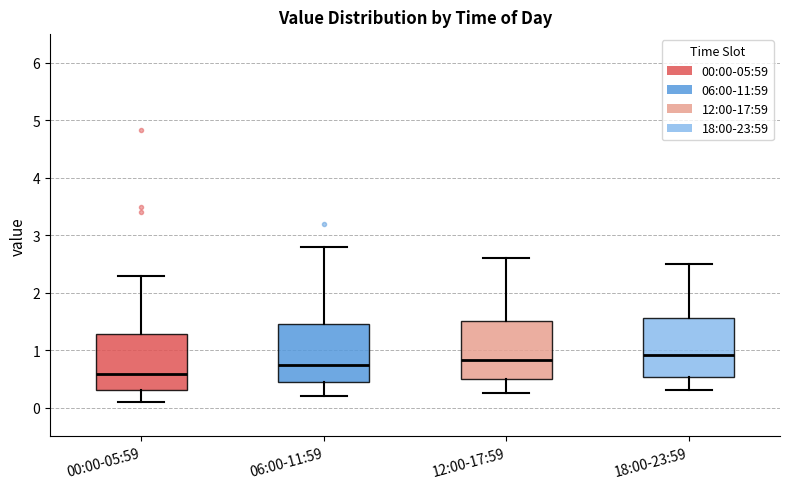

Reading left to right, transcribe this box plot: for each box, give where its median line is, the range the box spans, and where its two whiskers end, as read against the y-axis. The values are not printed on the chart, so give them approximately, as read against the axis.

00:00-05:59: median 0.6, box 0.3 to 1.3, whiskers 0.1 to 2.3
06:00-11:59: median 0.7, box 0.4 to 1.5, whiskers 0.2 to 2.8
12:00-17:59: median 0.8, box 0.5 to 1.5, whiskers 0.3 to 2.6
18:00-23:59: median 0.9, box 0.5 to 1.6, whiskers 0.3 to 2.5